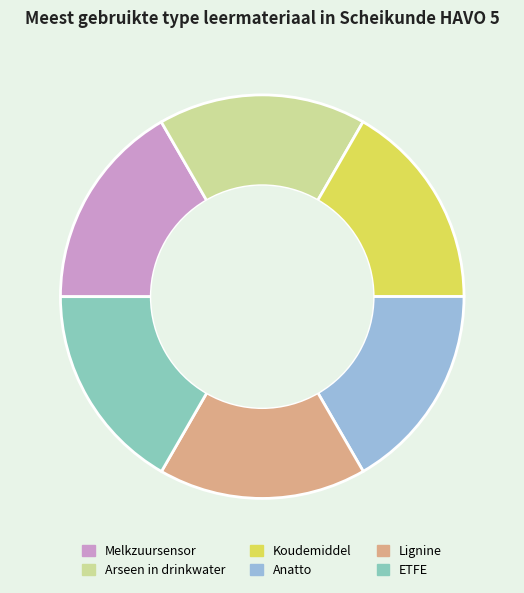

Is there any slice that represents more than half of the pie?

No